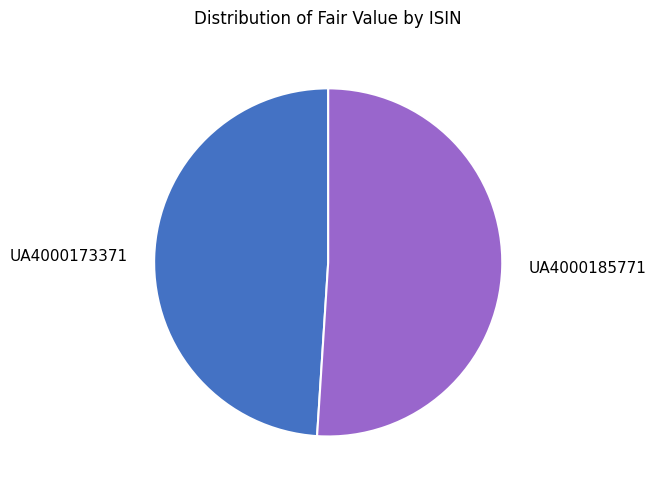

Which has a higher value, UA4000185771 or UA4000173371?

UA4000185771